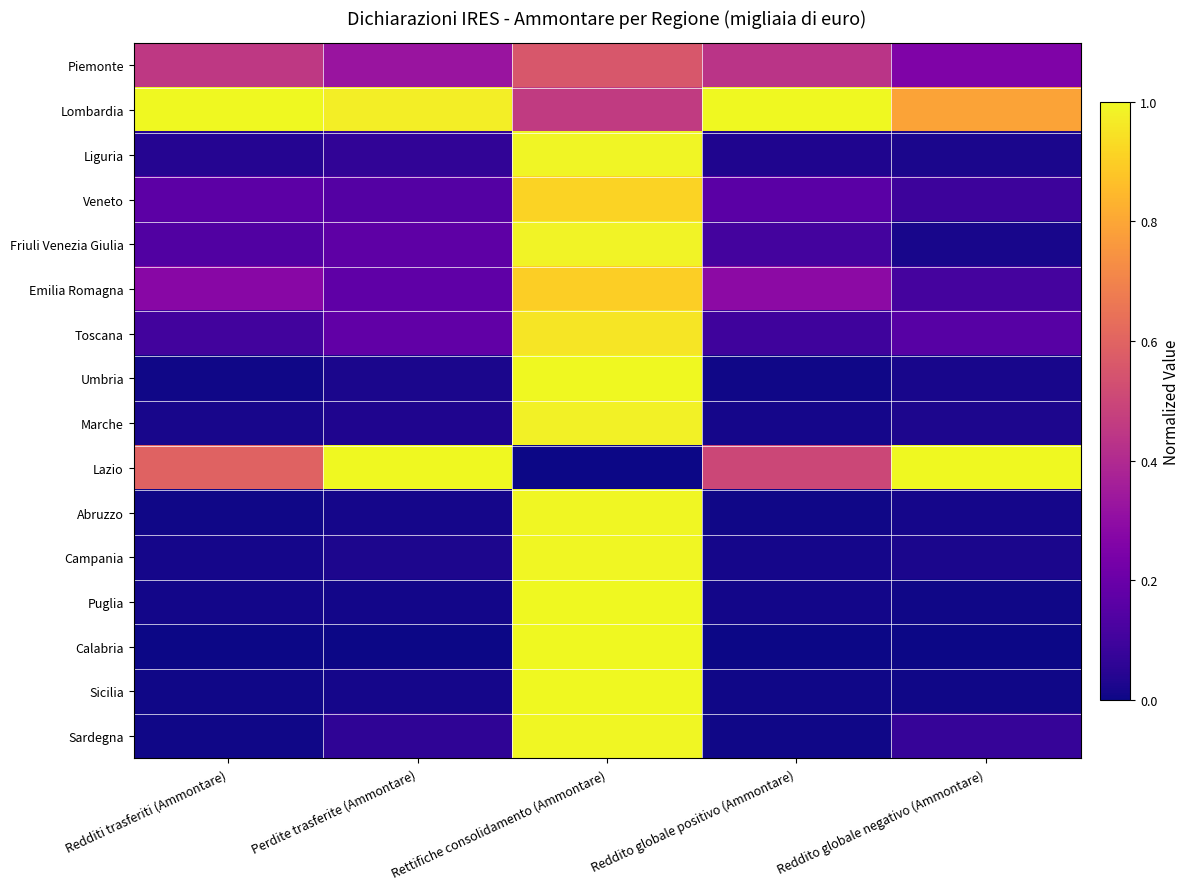

What is the greatest value displayed?

1.0